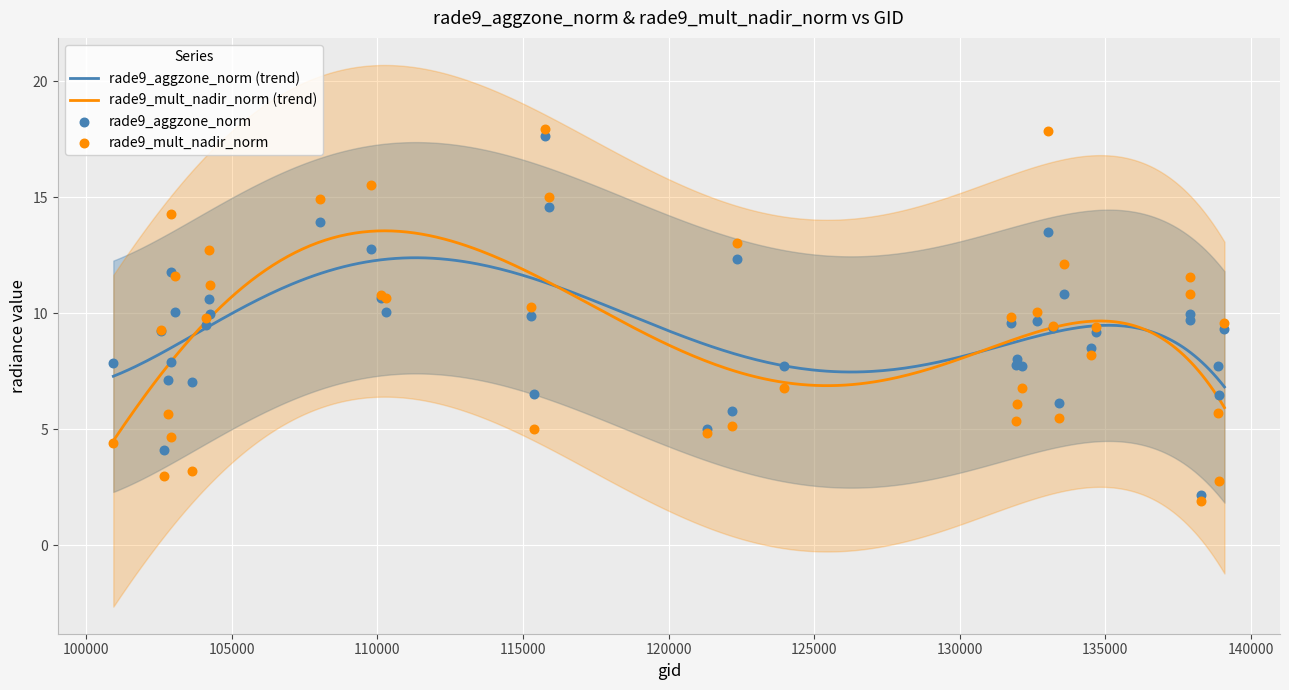

What is the total value across all series at 104112?

19.3